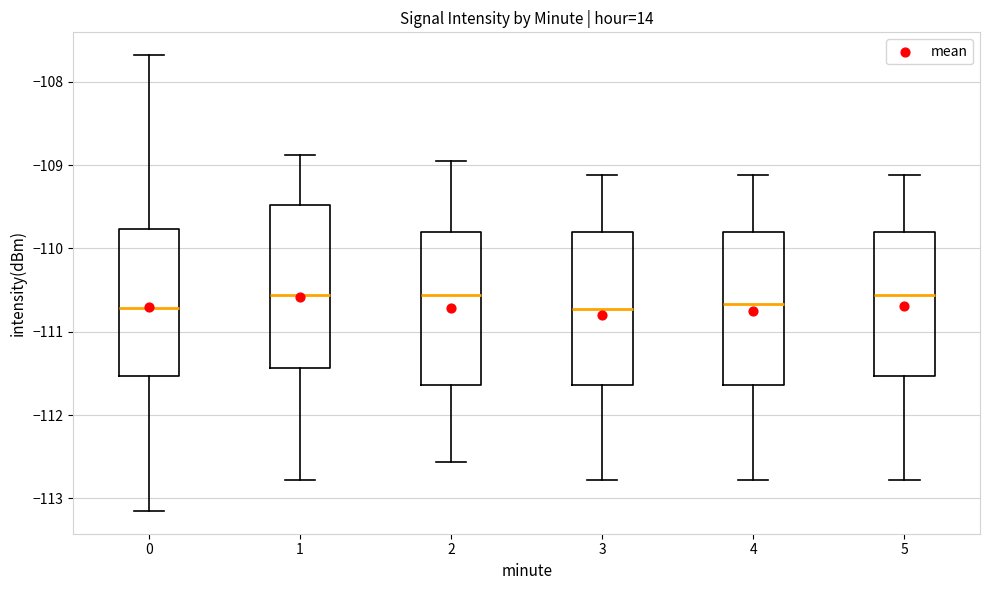

Where does the lower whisker of the box at x = 2 end on the y-axis? The values are not printed on the chart, so give them approximately, as read against the axis.

-112.6